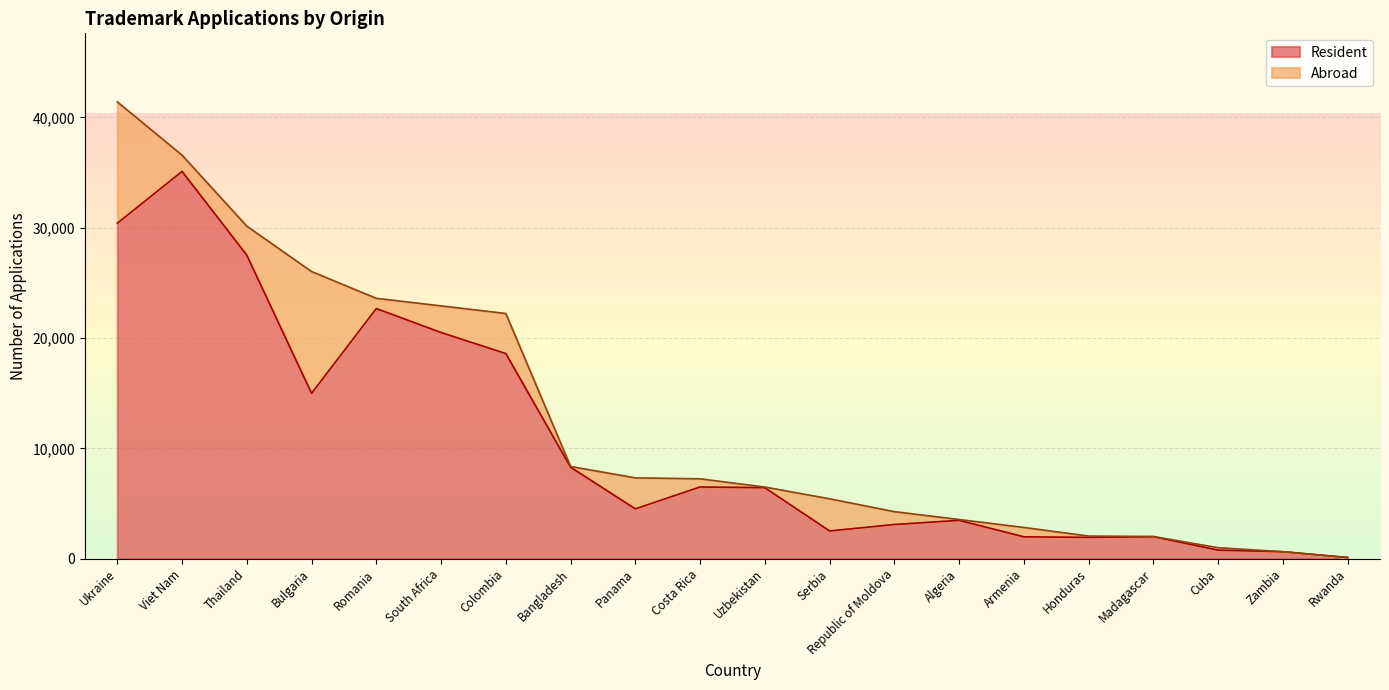

What position from the left is Costa Rica?

10